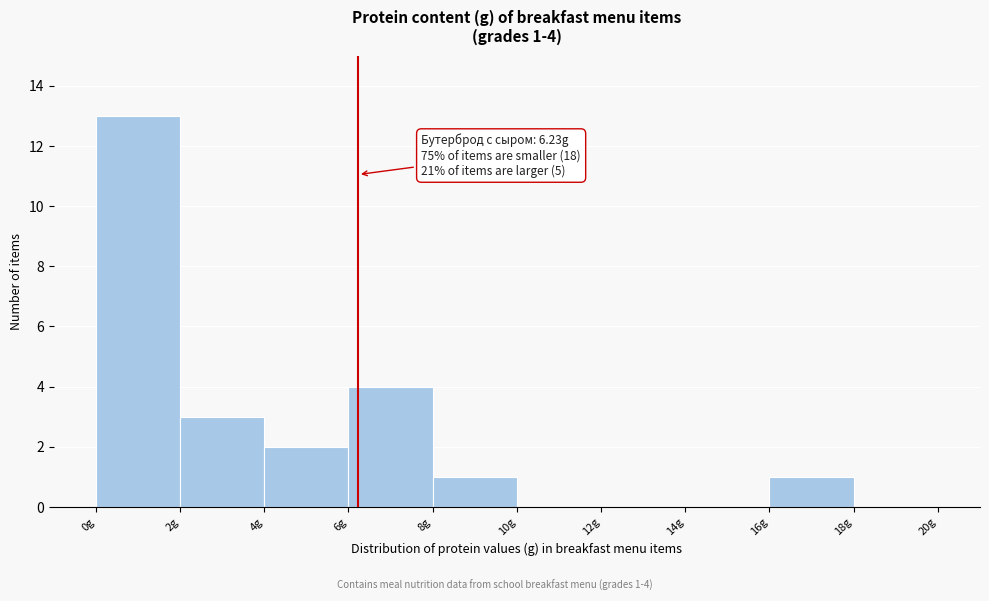

Over which range of the x-axis is the bar tallest?

0 to 2